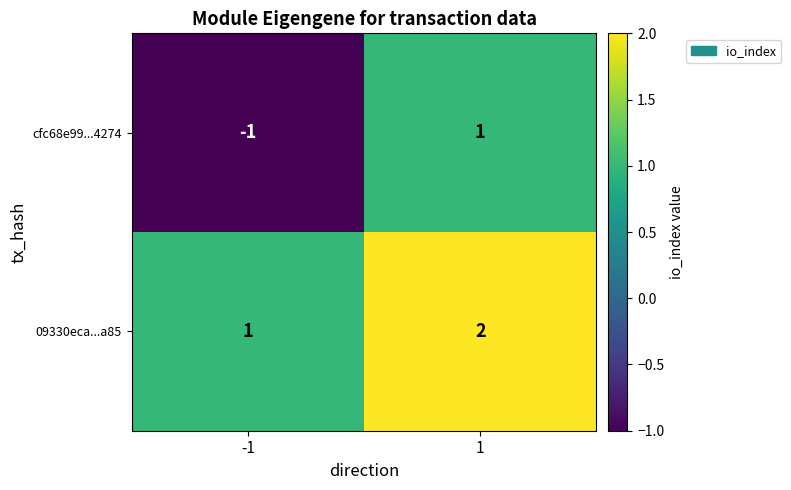

What is the total value across all series at 1?

3